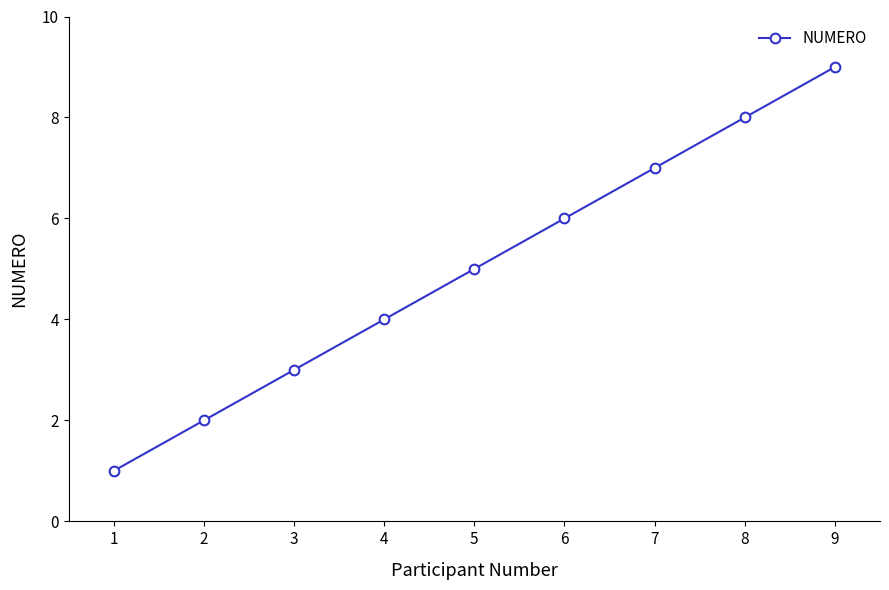

What is the change in value from 2 to 4?

+2